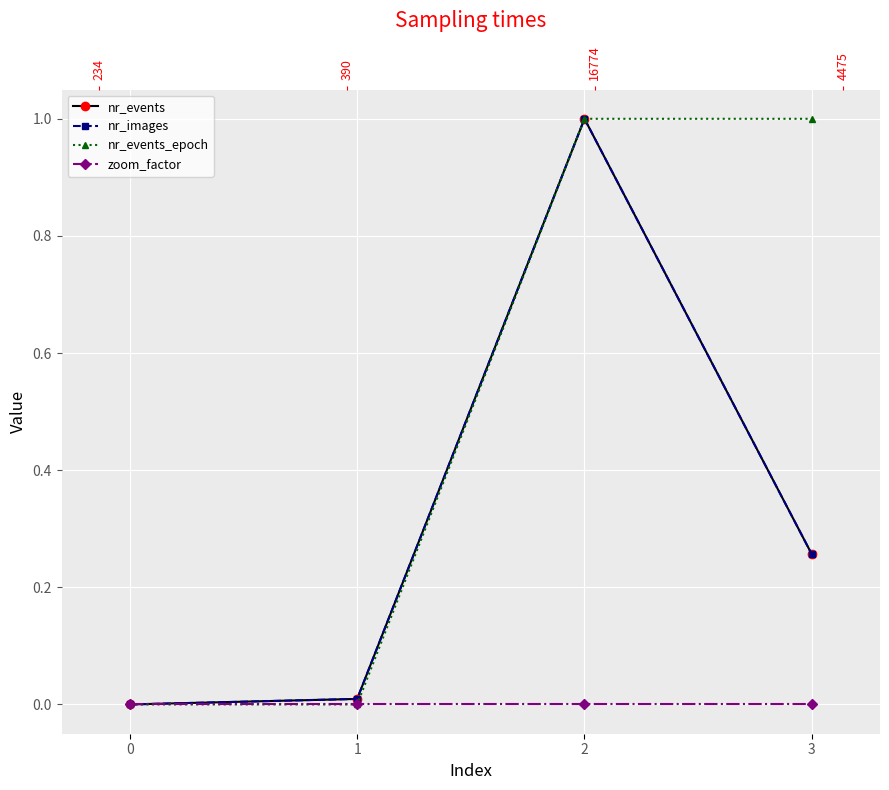

The value of nr_events_epoch at 0 is 0.0. True or false?

True